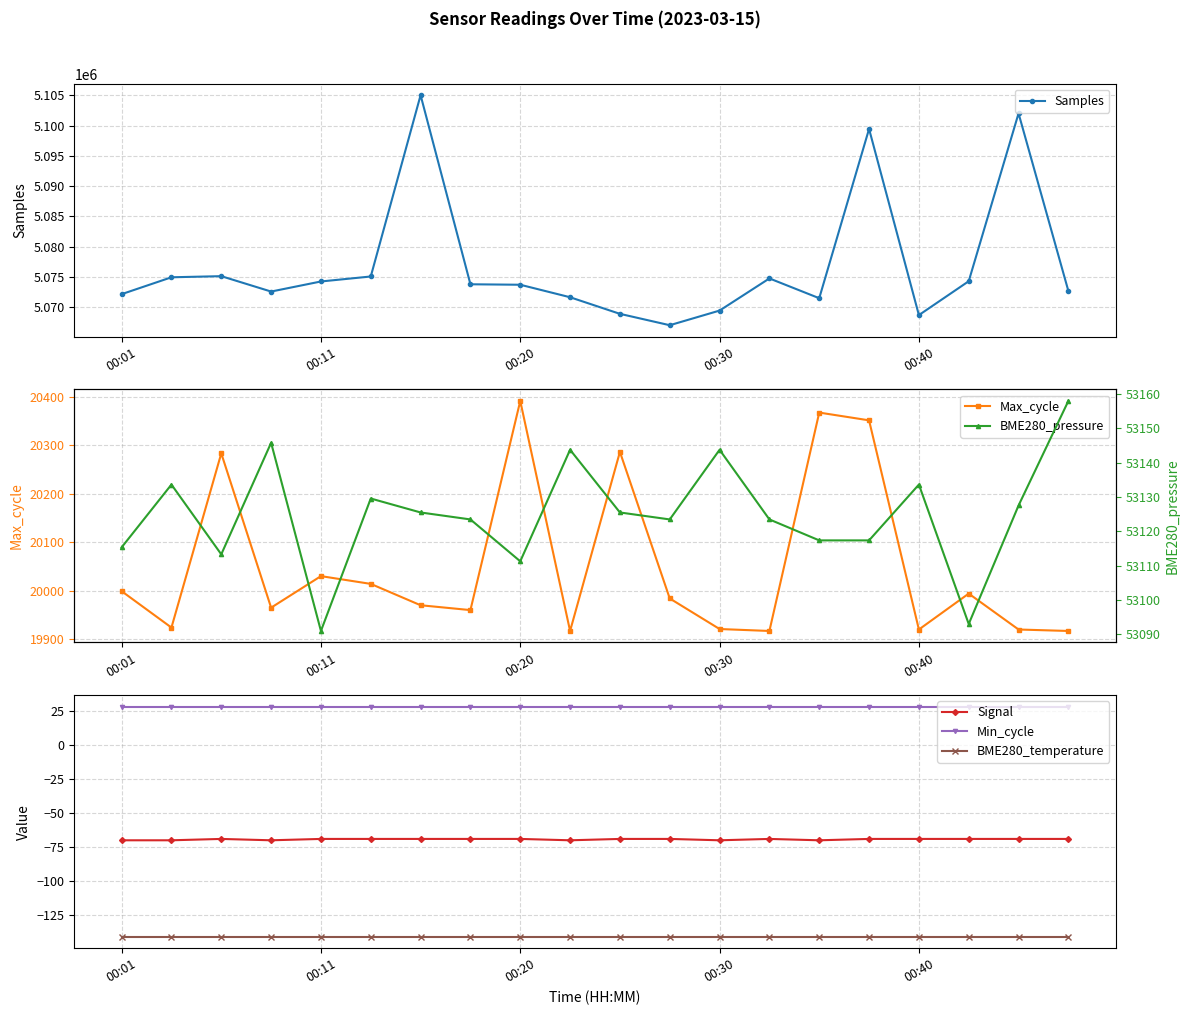

What is the maximum value for Signal?

-69.0